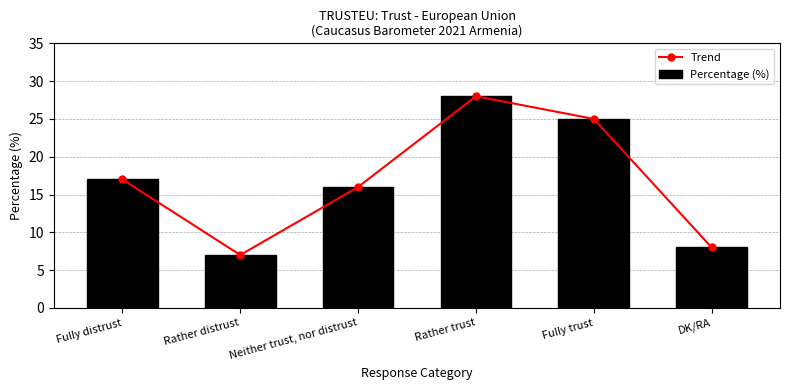

Rank the series at Rather distrust from lowest to highest value.

Trend, Percentage (%)